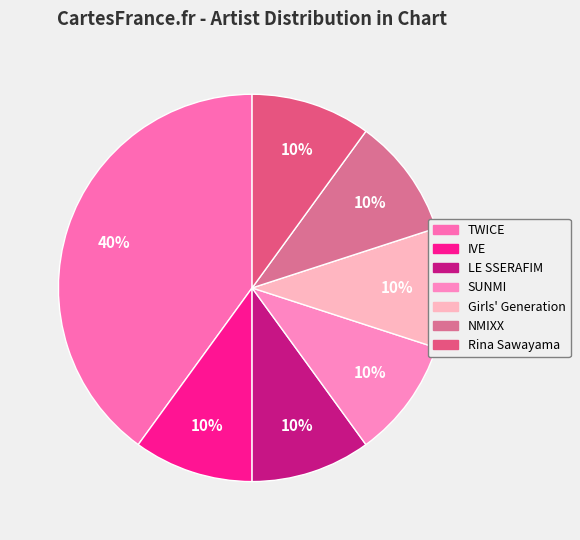

To the nearest percent, what portion does TWICE represent?

40%